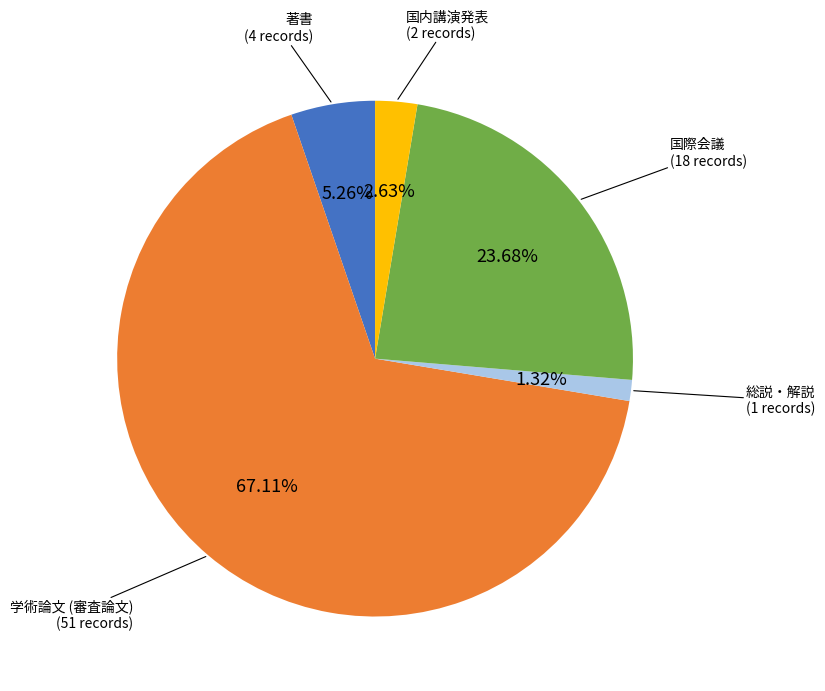

Is there any slice that represents more than half of the pie?

Yes